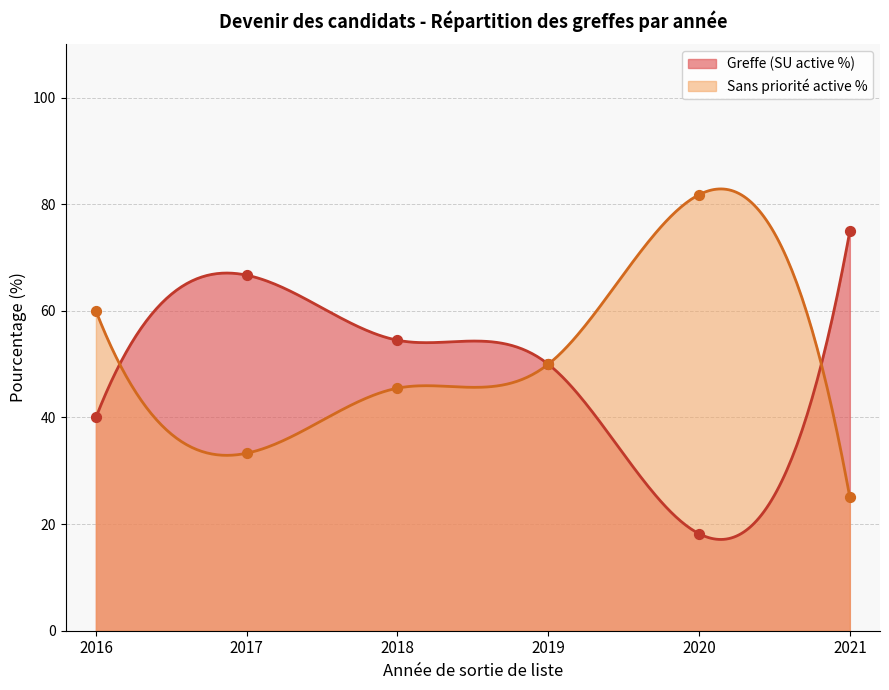

Which series contains the lowest Y value?

Greffe